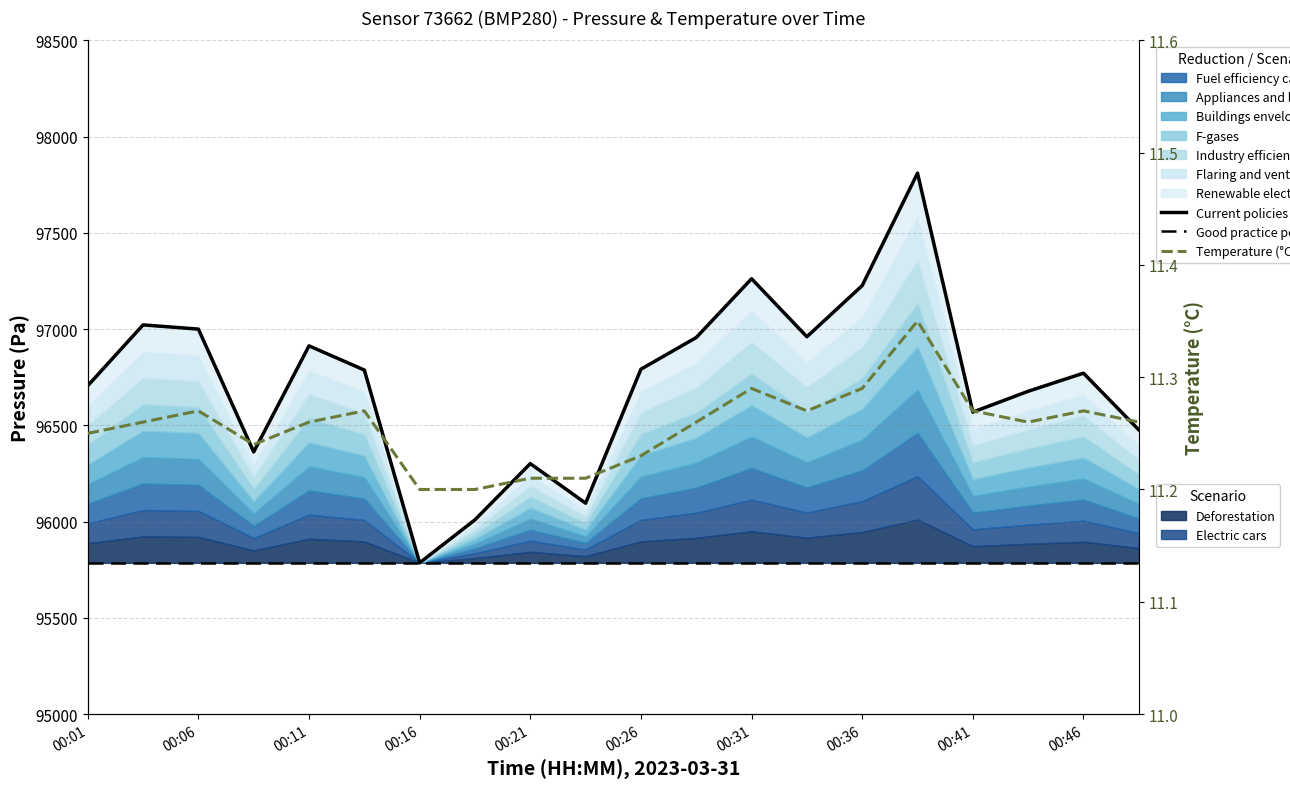

What is the minimum value for Temperature (°C)?

11.2